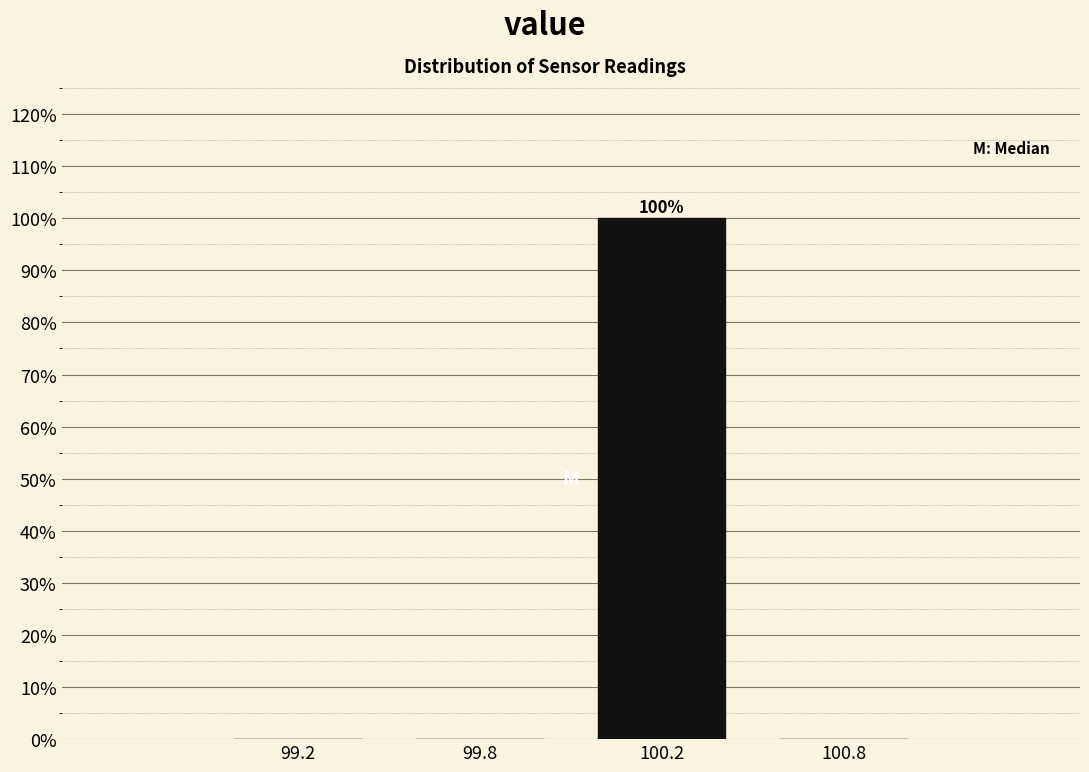

Reading left to right, extract all data points from this chart.

99.2=0	99.8=0	100.2=100	100.8=0